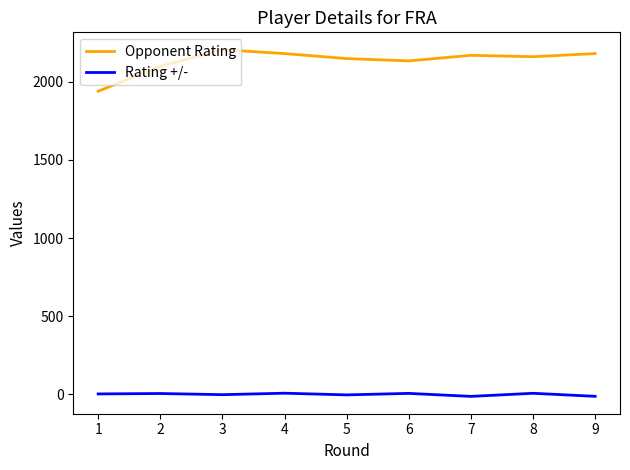

Between 3 and 5, which series saw the biggest shift?

Opponent Rating